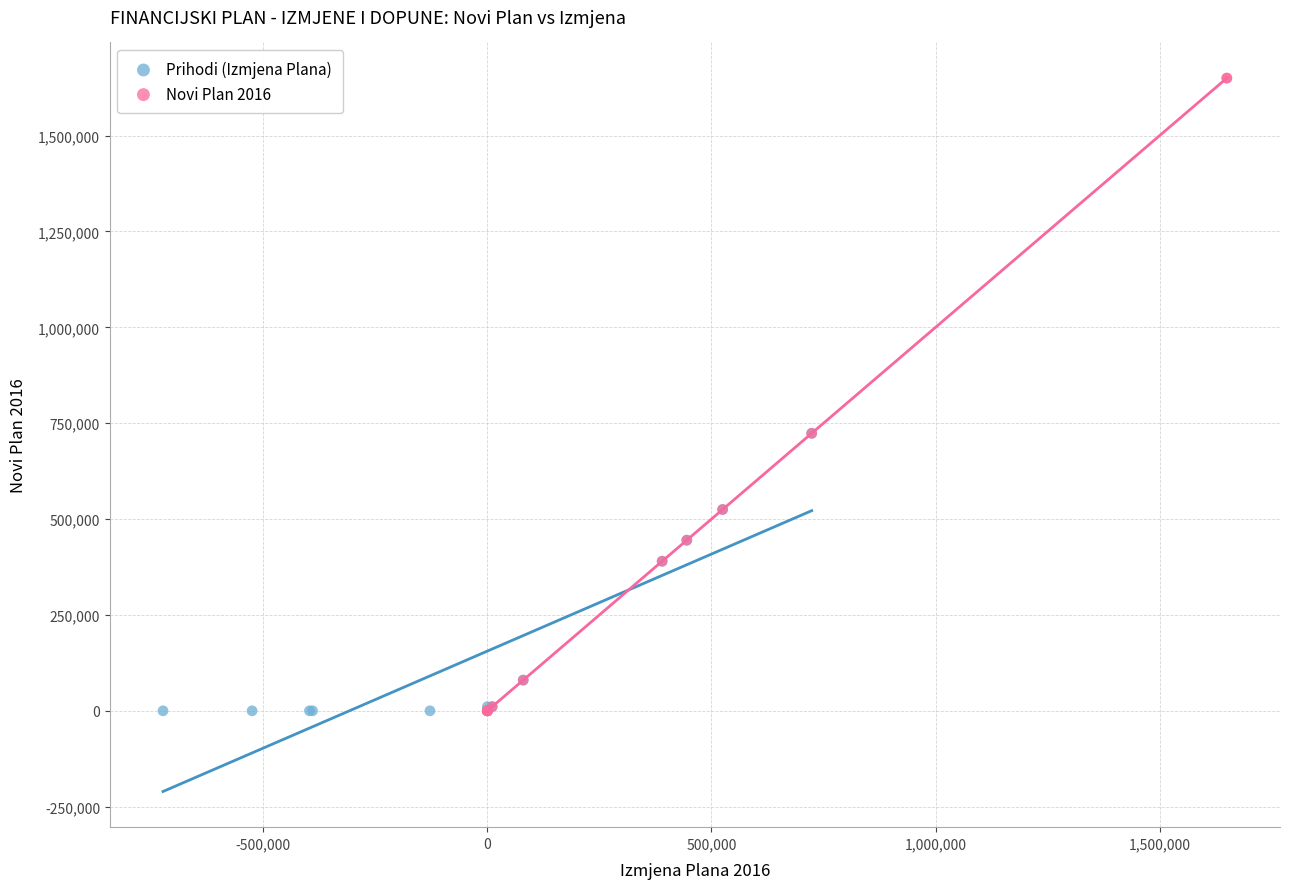

Which series has the widest spread of Y values?

Novi Plan 2016